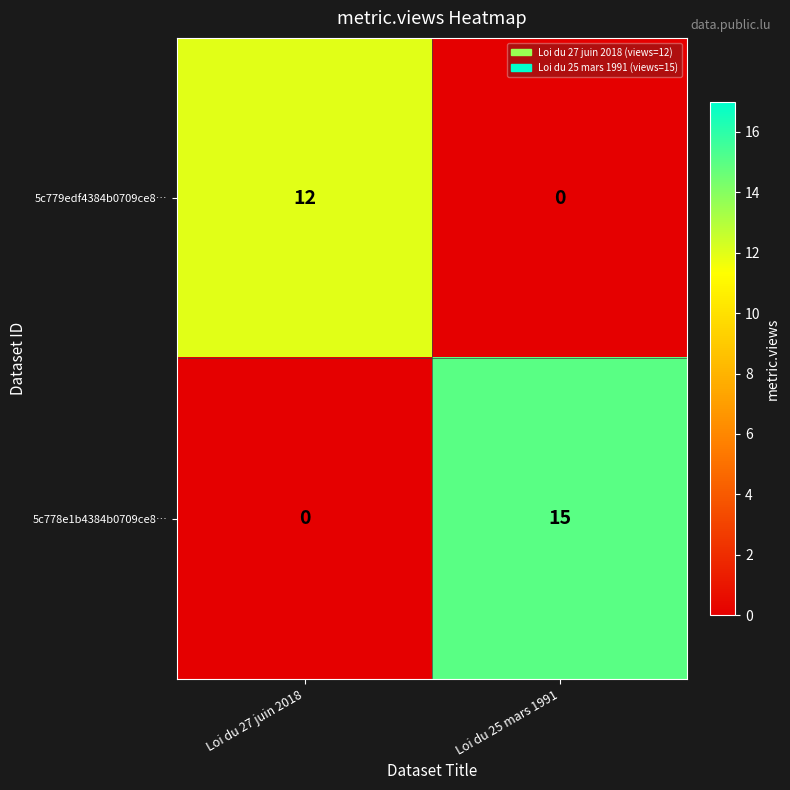

Which series has the largest total across all categories?

5c778e1b4384b0709ce8…